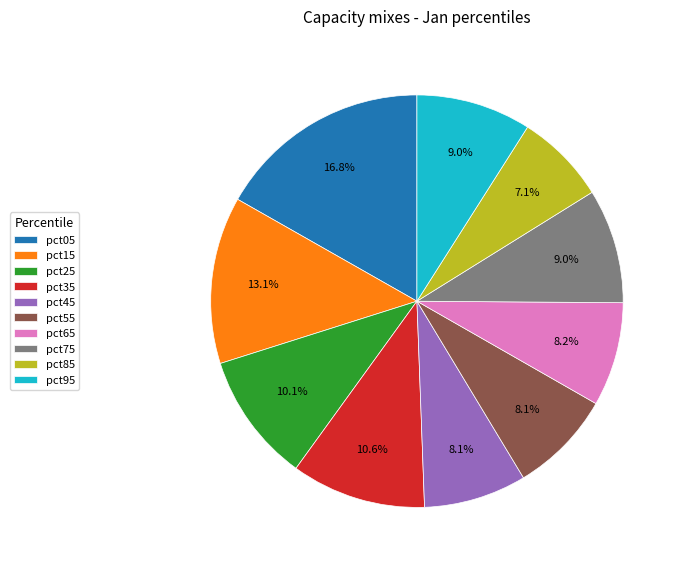

Which category has the smallest portion of the pie?

pct85